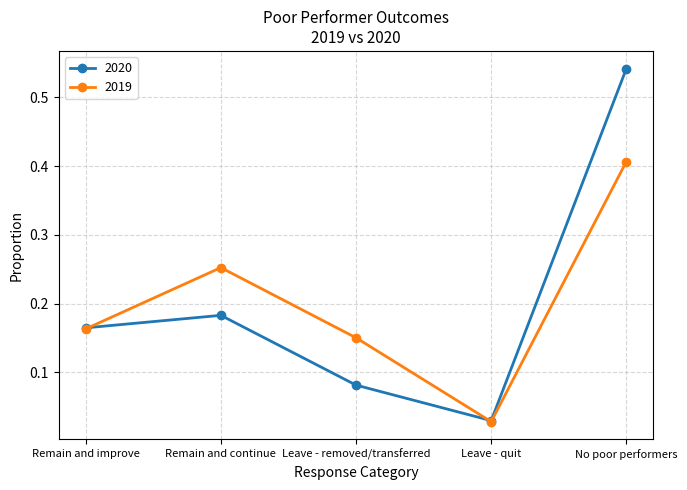

At which category does 2019 reach its first local peak?

Remain and continue